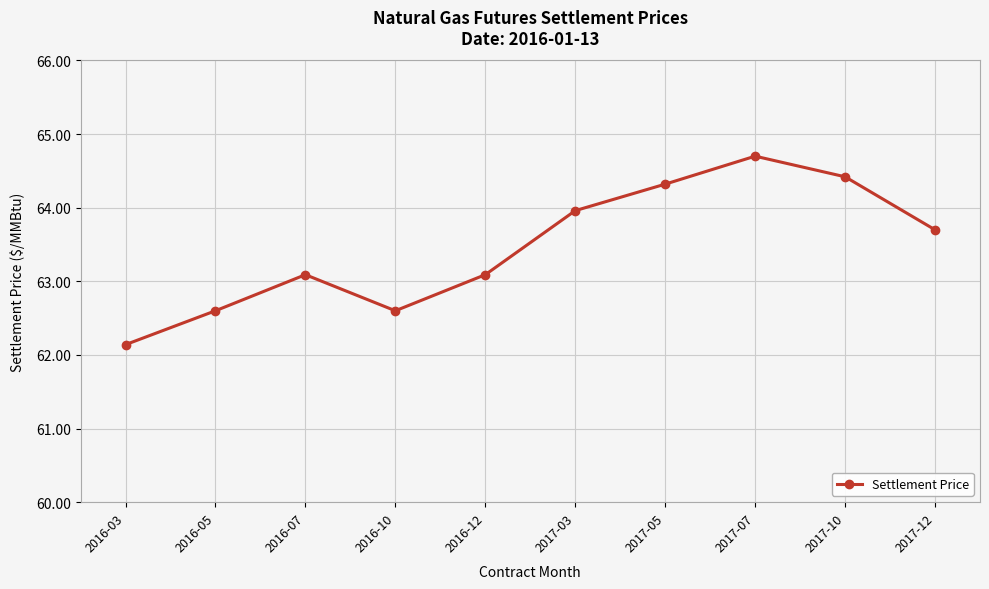

What is the label of the 1st point from the right?

2017-12